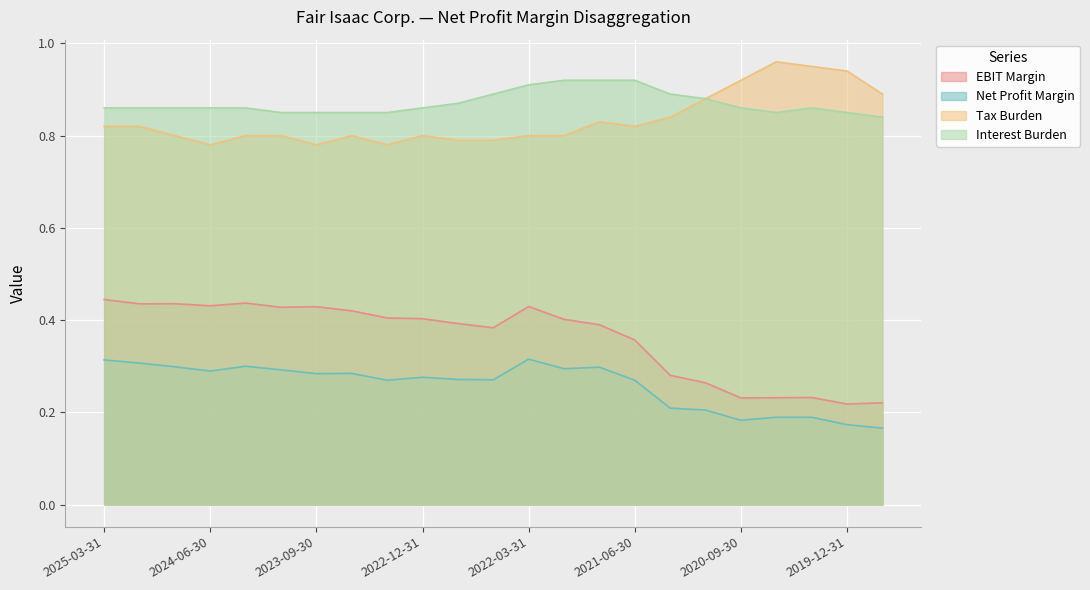

How many series are shown in this chart?

4